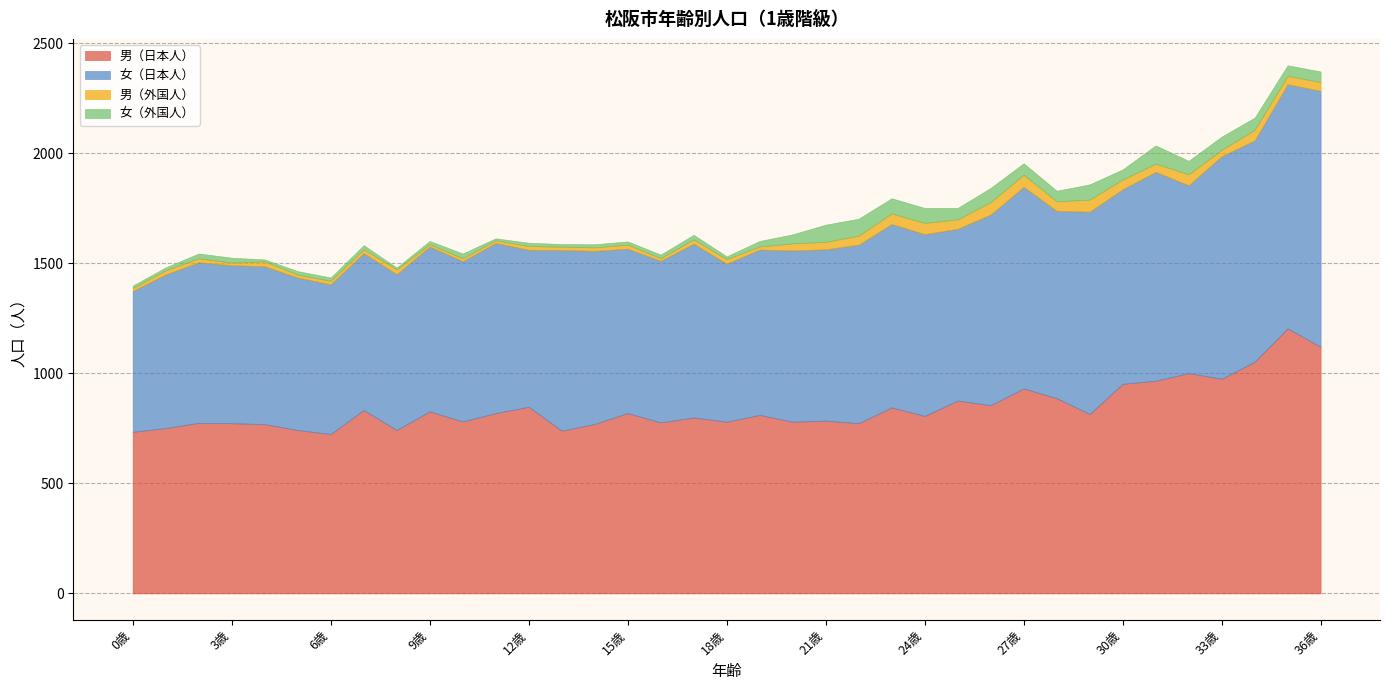

What is the difference between the maximum and minimum values in the 男（外国人） series?

47